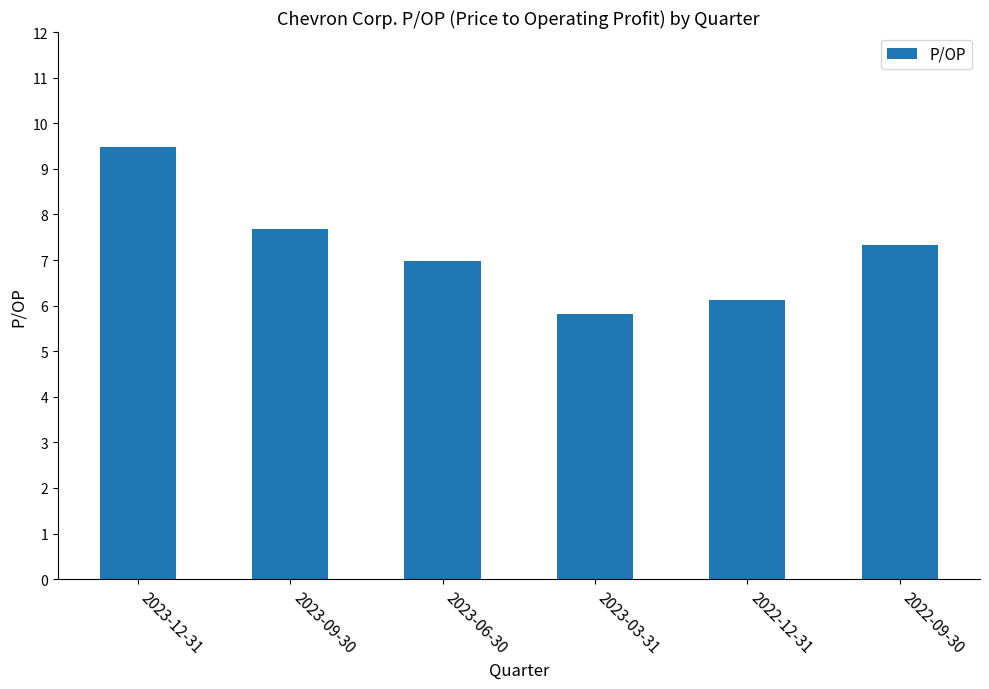

Approximately how many times larger is the value at 2023-09-30 compared to 2022-09-30?

1.0